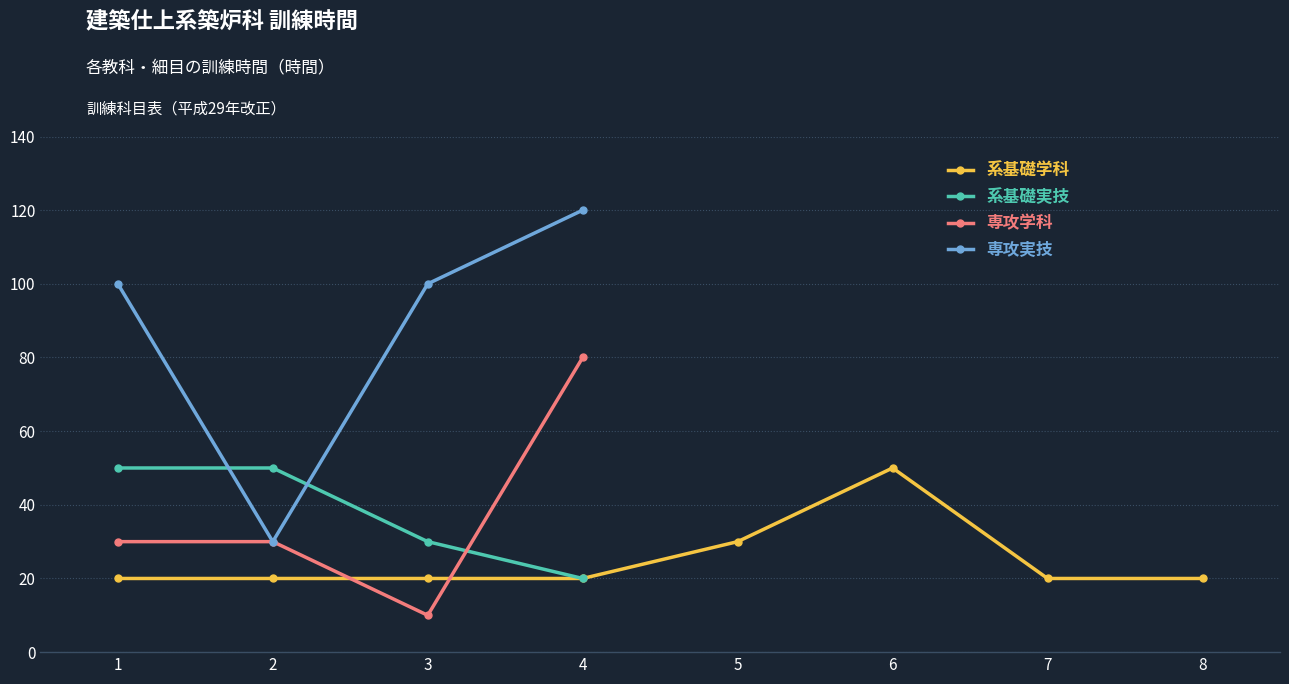

What is the sum of all 専攻学科 values?

150